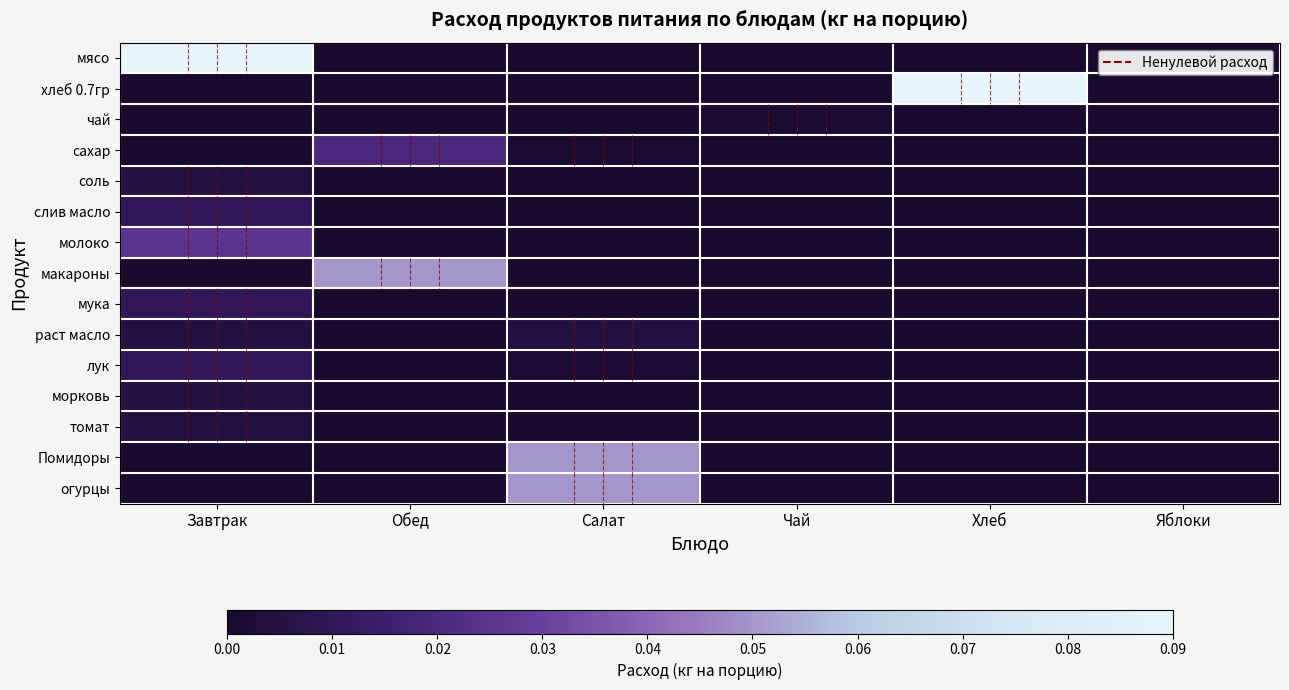

Rank the series by their maximum value, from highest to lowest.

мясо, хлеб 0.7гр, макароны, Помидоры, огурцы, молоко, сахар, слив масло, мука, лук, соль, раст масло, морковь, томат, чай